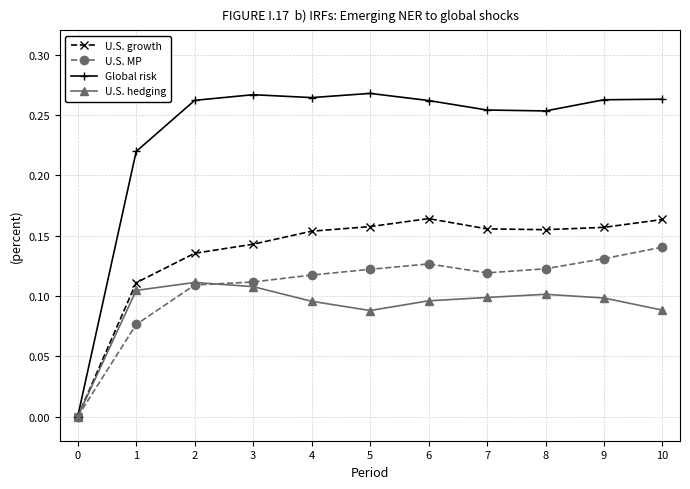

Count the U.S. MP values in the range 0 to 1.

11